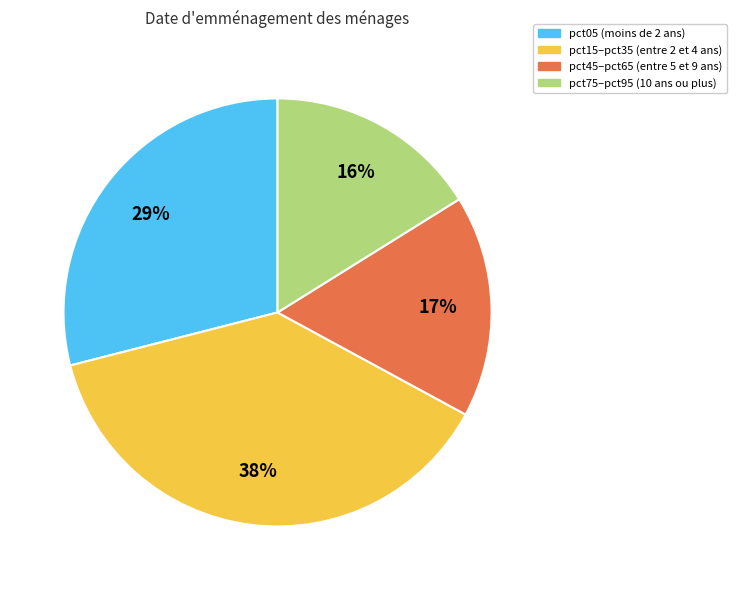

Which category has the biggest portion of the pie?

pct15–pct35 (entre 2 et 4 ans)